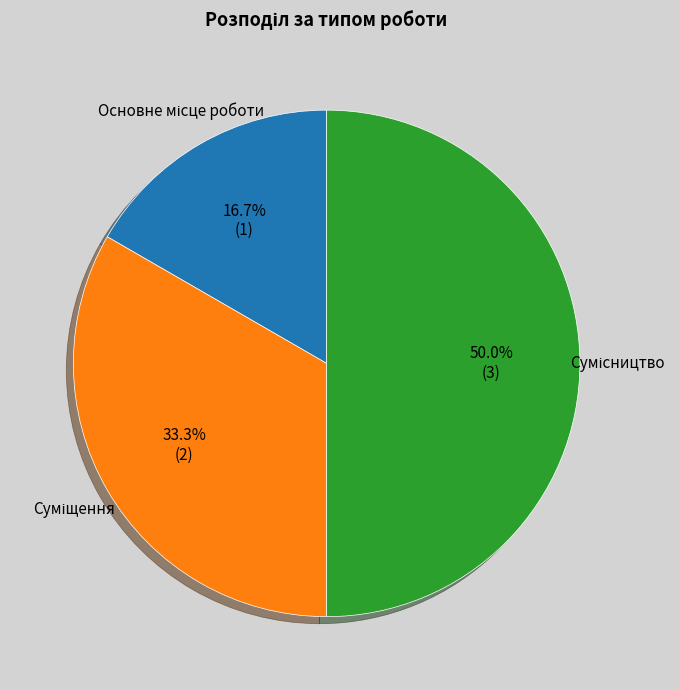

How many segments does this pie chart have?

3